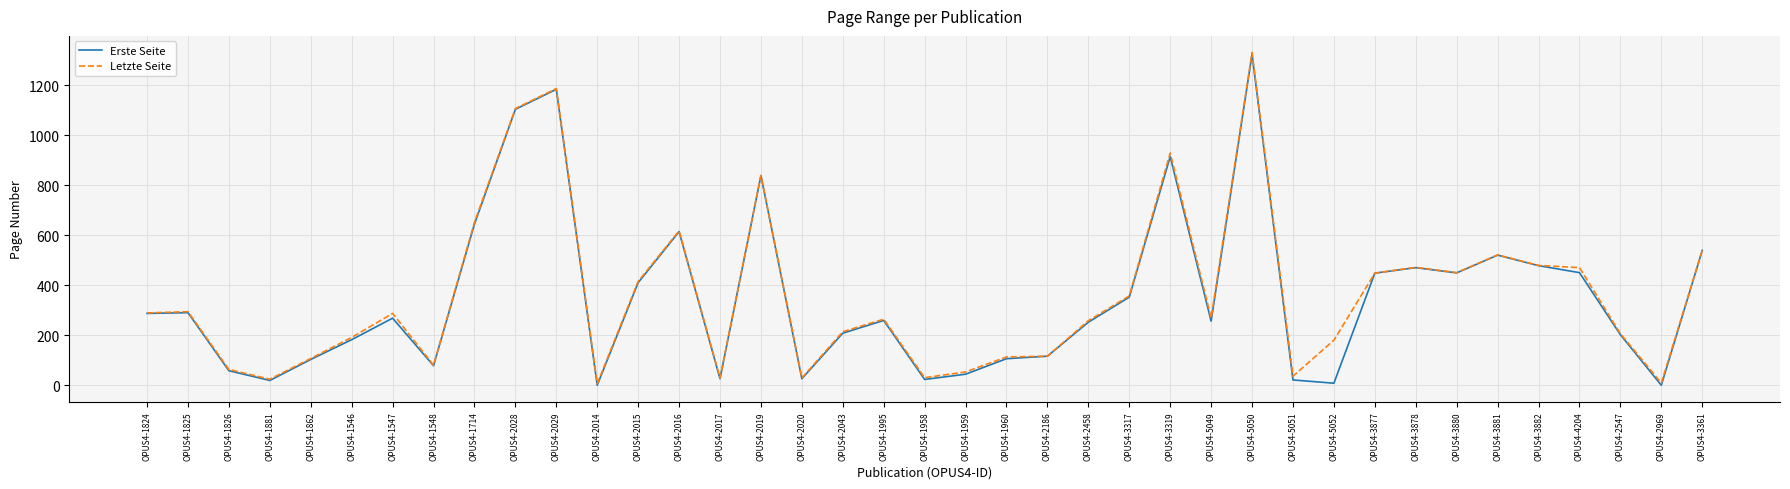

Which series changed the most between OPUS4-1825 and OPUS4-3878?

Erste Seite